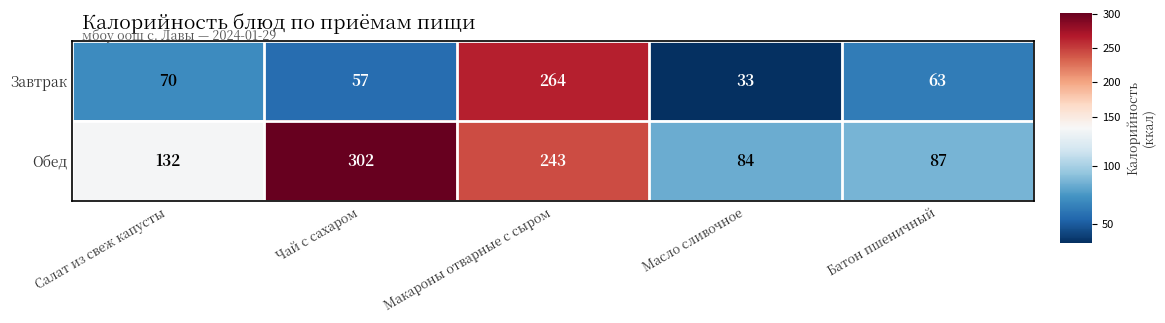

Is it true that Обед equals 352 at Макароны отварные с сыром?

False